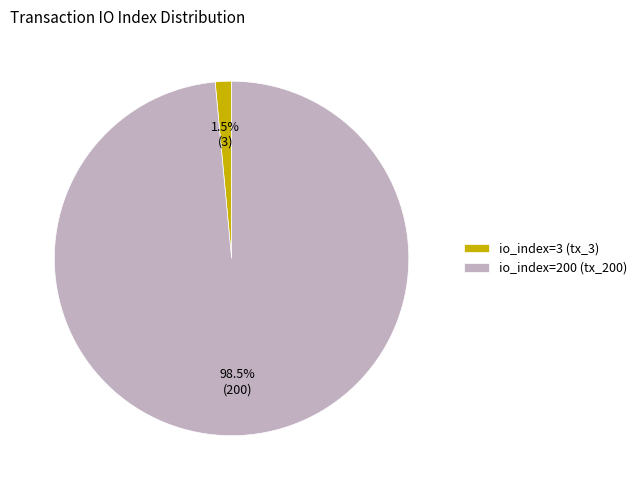

How many segments does this pie chart have?

2